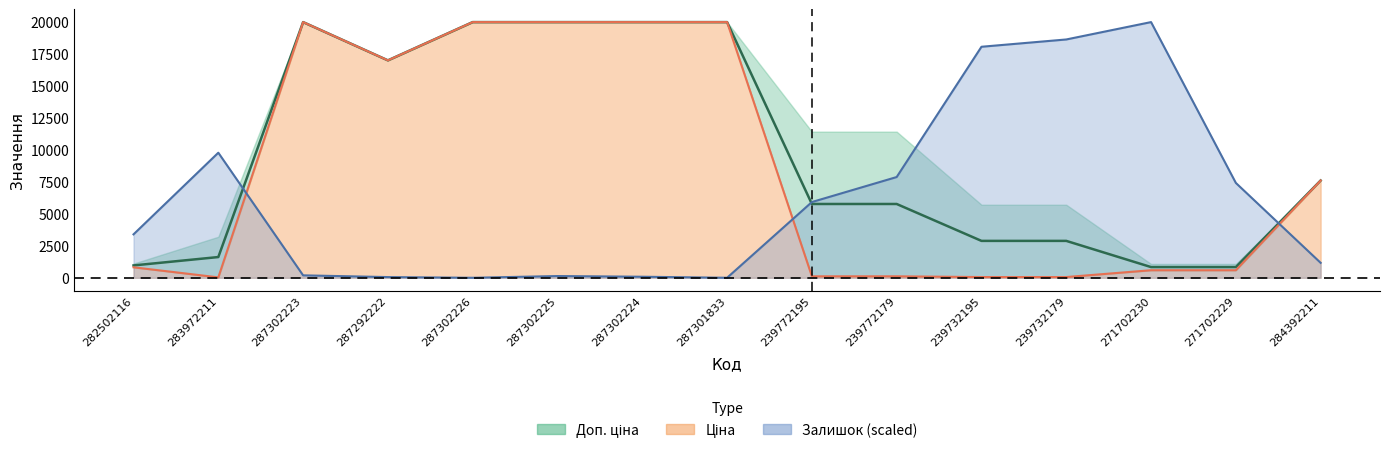

What is the difference between the Ціна values at 282502116 and 287302224?

19145.7